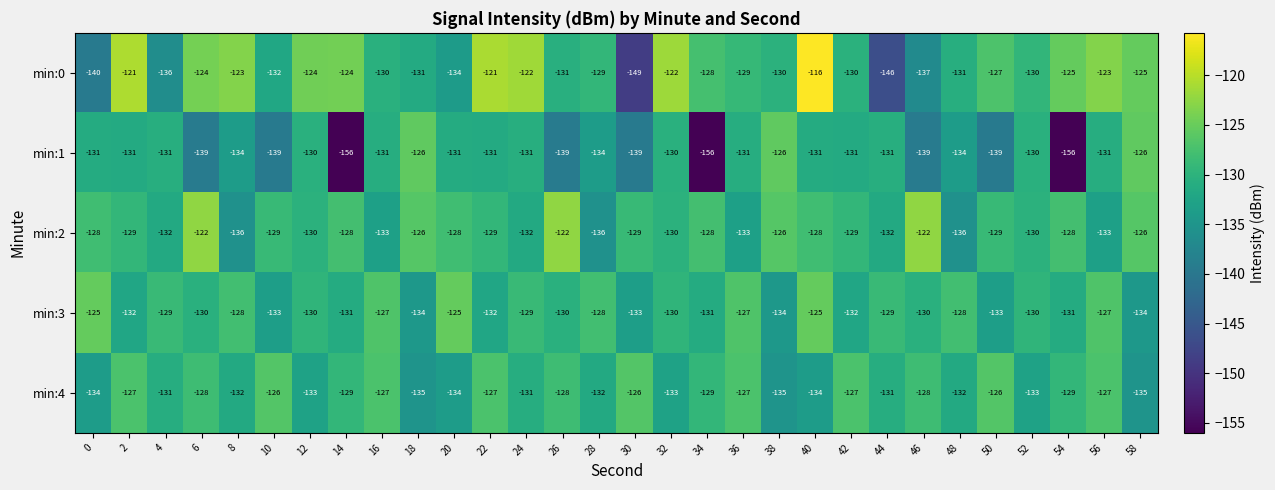

Is the value of min:1 at 12 greater than the value of min:3 at 40?

No